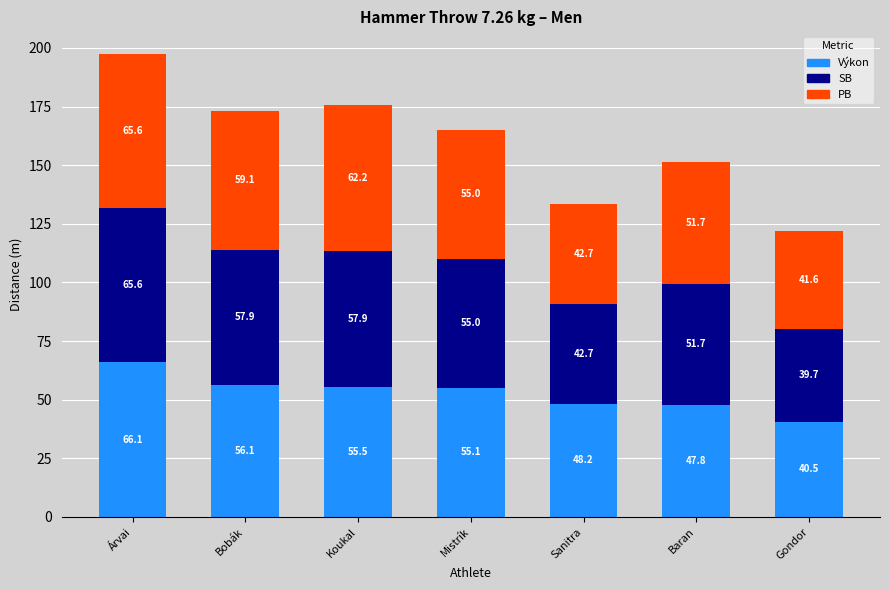

What is the average value of the Výkon series?

52.8